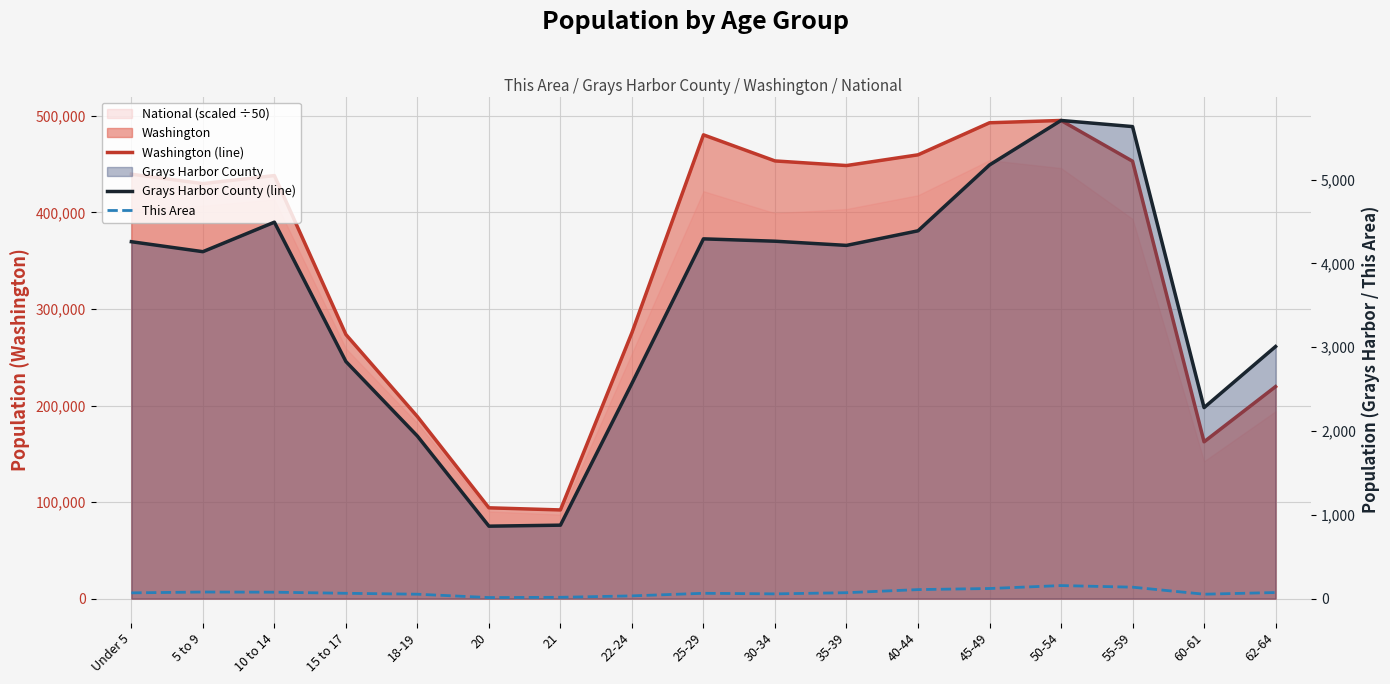

Reading left to right, what are all the values shown in this chart?

Washington (line): 439657	429877	438233	273587	188541	94086	91883	275543	480398	453383	448607	459698	492909	495296	453078	162454	219633
Grays Harbor County (line): 4260	4141	4493	2830	1940	865	877	2570	4294	4266	4216	4390	5176	5707	5634	2280	3009
This Area: 69	79	77	64	53	13	16	33	64	57	71	108	121	156	137	53	73